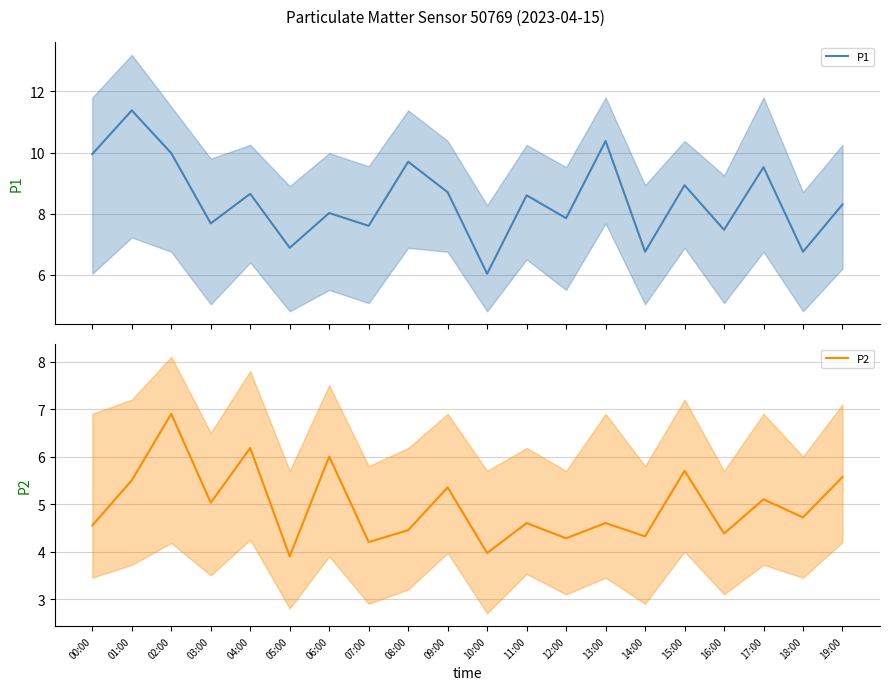

How many values in the P1 series exceed 8?

12